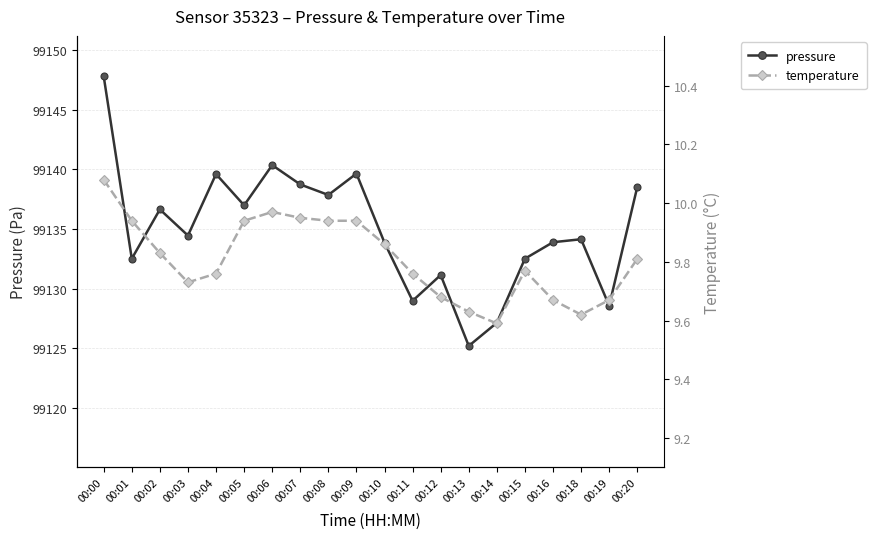

True or false: pressure and temperature cross at least once.

False